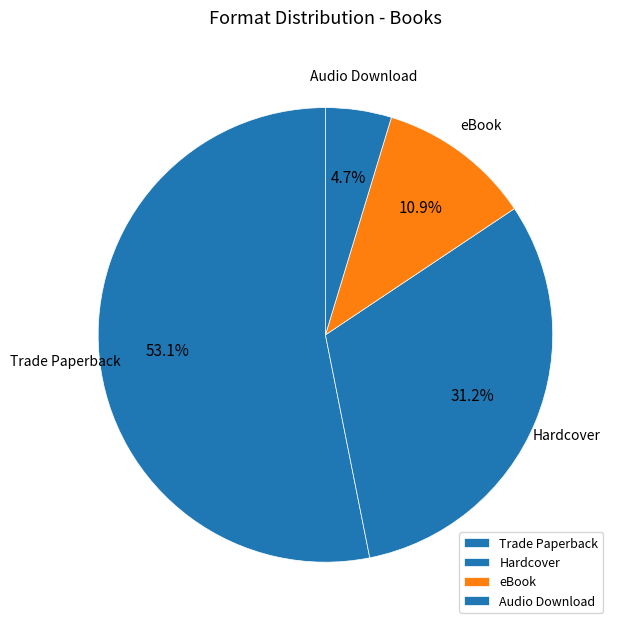

What is the smallest slice in the pie chart?

Audio Download